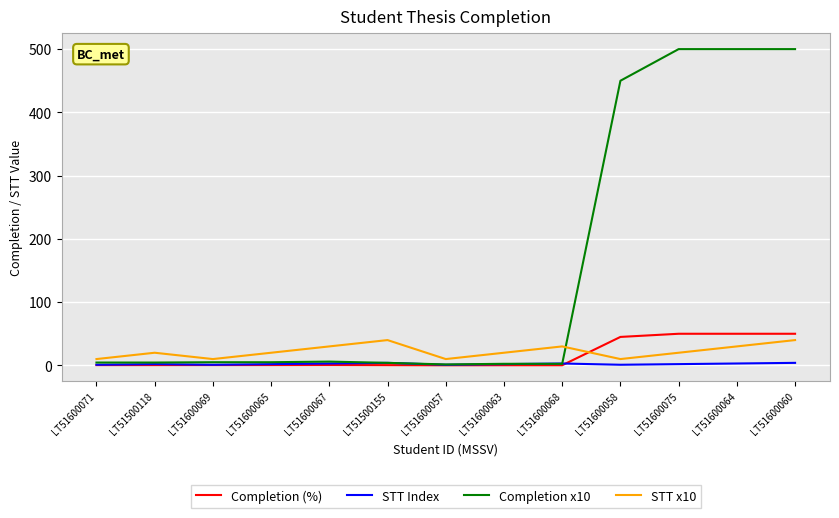

What is the greatest value displayed?

500.0